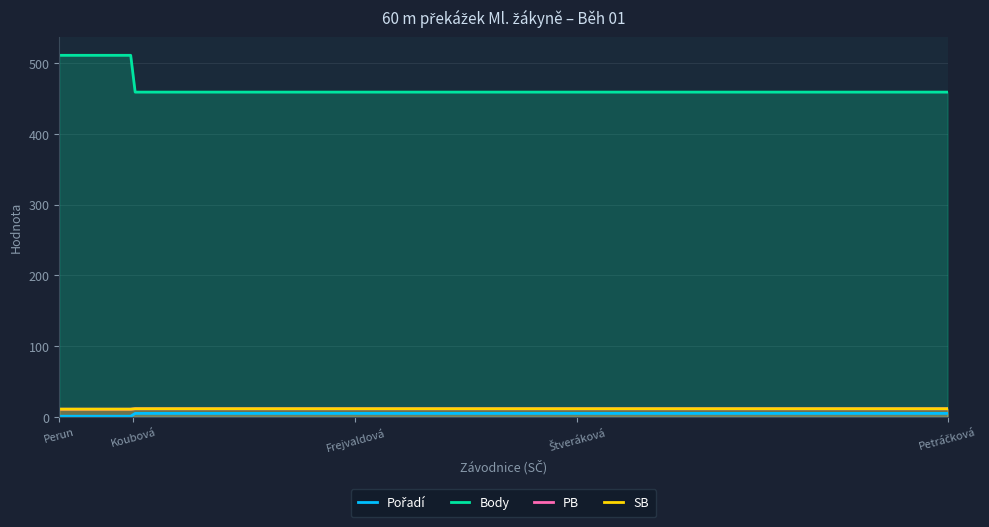

True or false: PB has a value of 18.6 at 84.

False